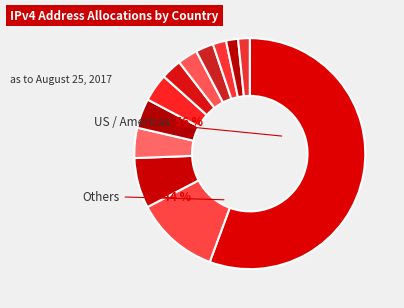

Does United States of America account for over 50% of the chart?

Yes